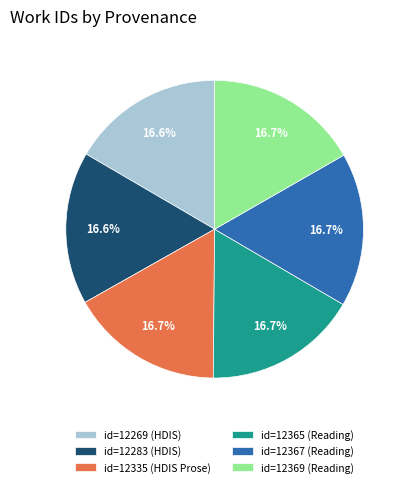

Approximately how many times larger is the value at id=12365 (Reading) compared to id=12269 (HDIS)?

1.0